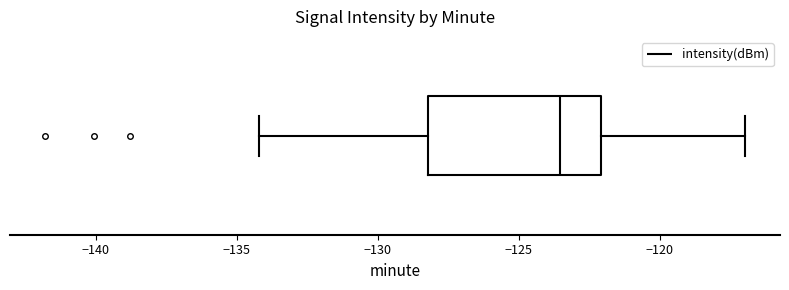

Read this box plot against the x-axis: the position of the median line, the range covered by the box, and the ends of both whiskers. The values are not printed on the chart, so give them approximately, as read against the axis.

median -123.5, box -128.0 to -122.0, whiskers -134.0 to -117.0